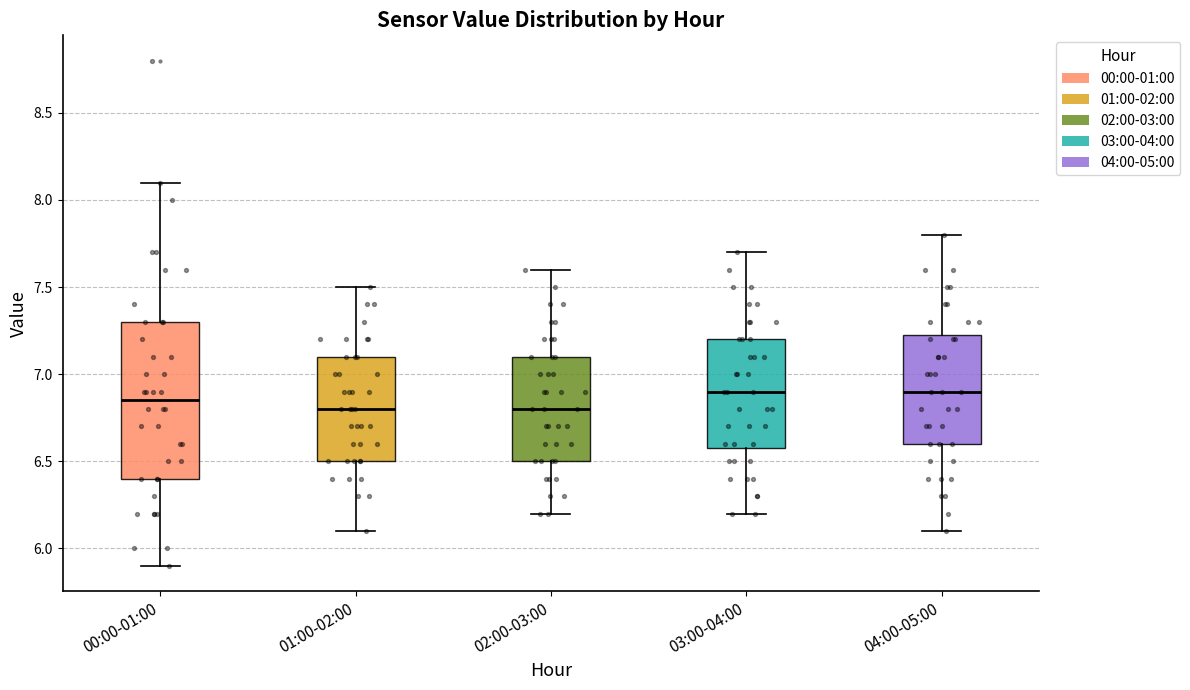

Comparing the boxes themselves (not the whiskers), which one is the tallest?

00:00-01:00